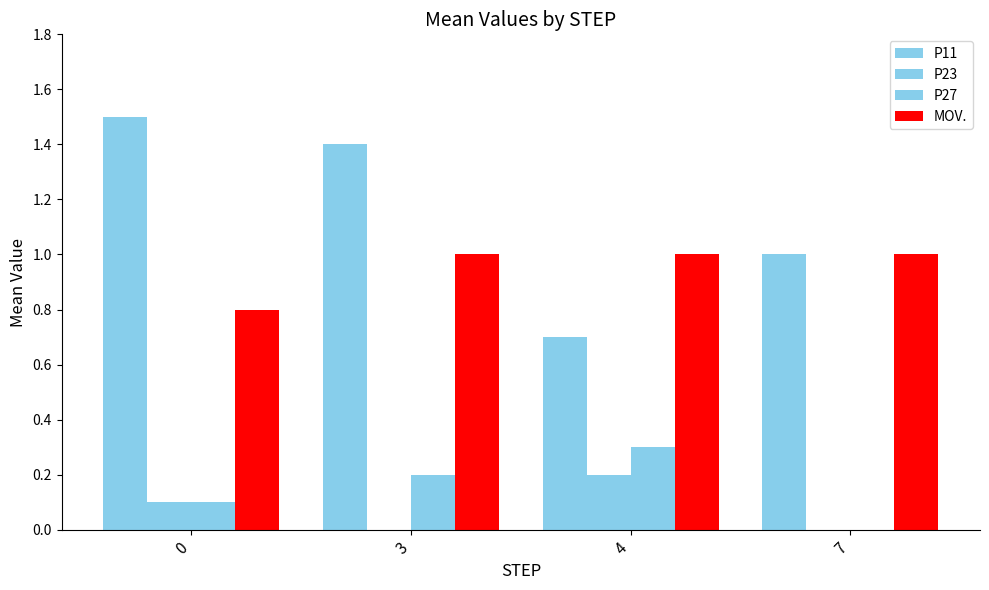

How many data points in P27 are above 0?

3